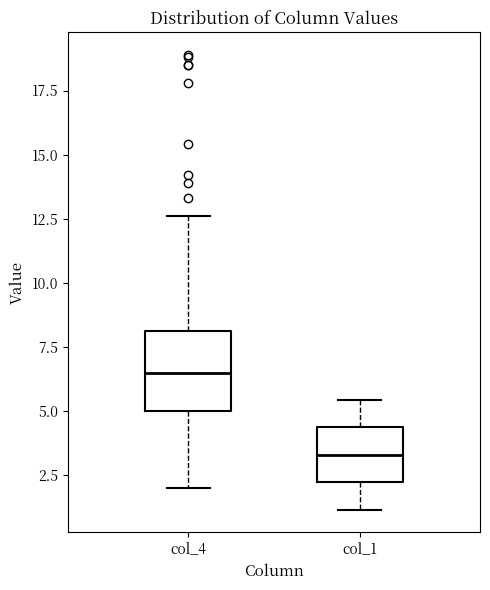

Where is the upper edge of the box for col_4 on the y-axis? The values are not printed on the chart, so give them approximately, as read against the axis.

8.0